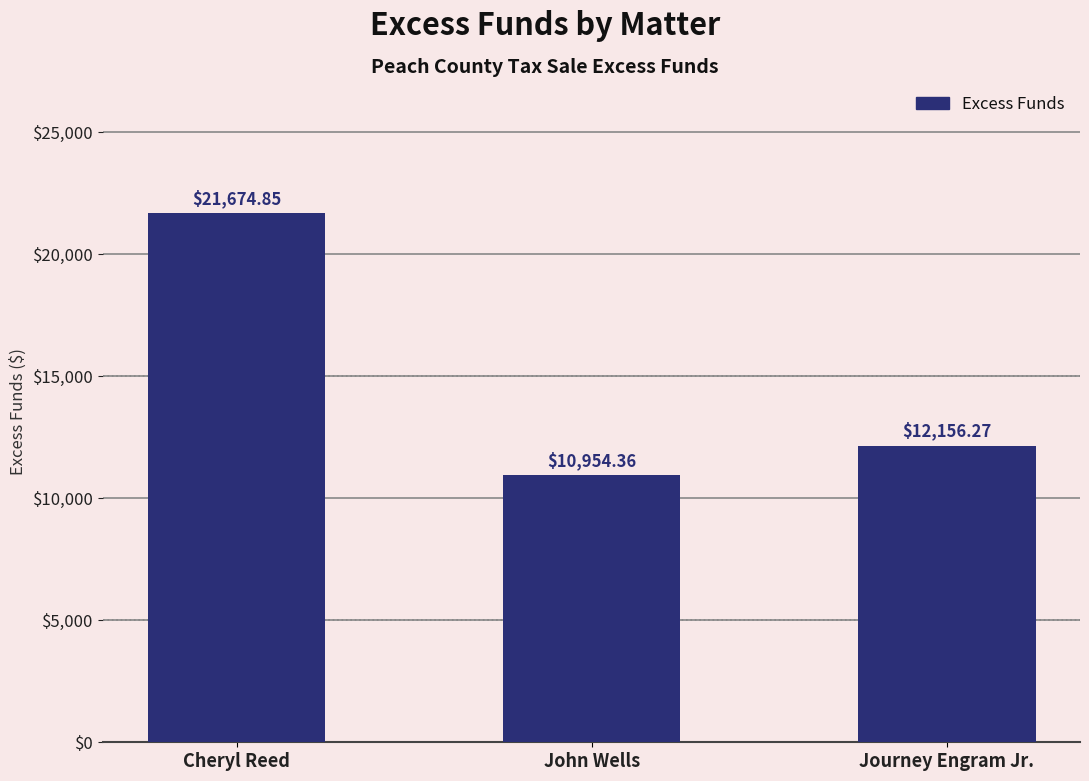

Is it true that the value at John Wells is 10954.4?

True